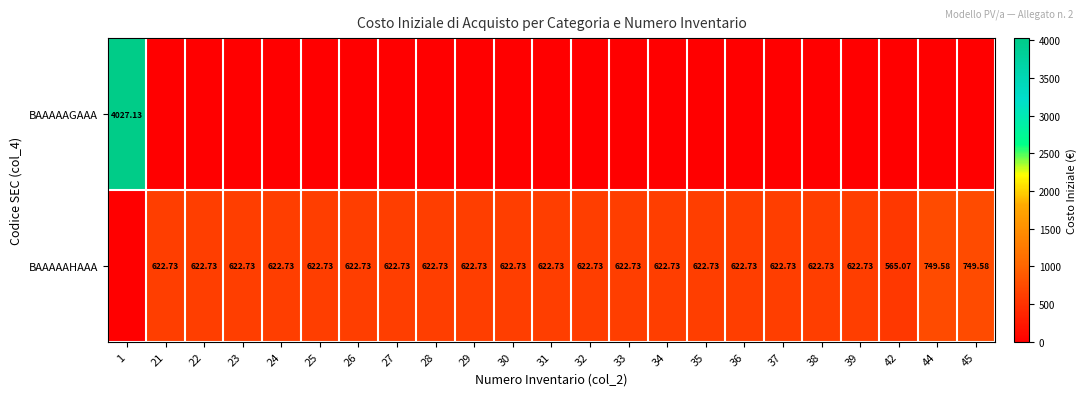

At which label does BAAAAAHAAA reach its minimum?

1